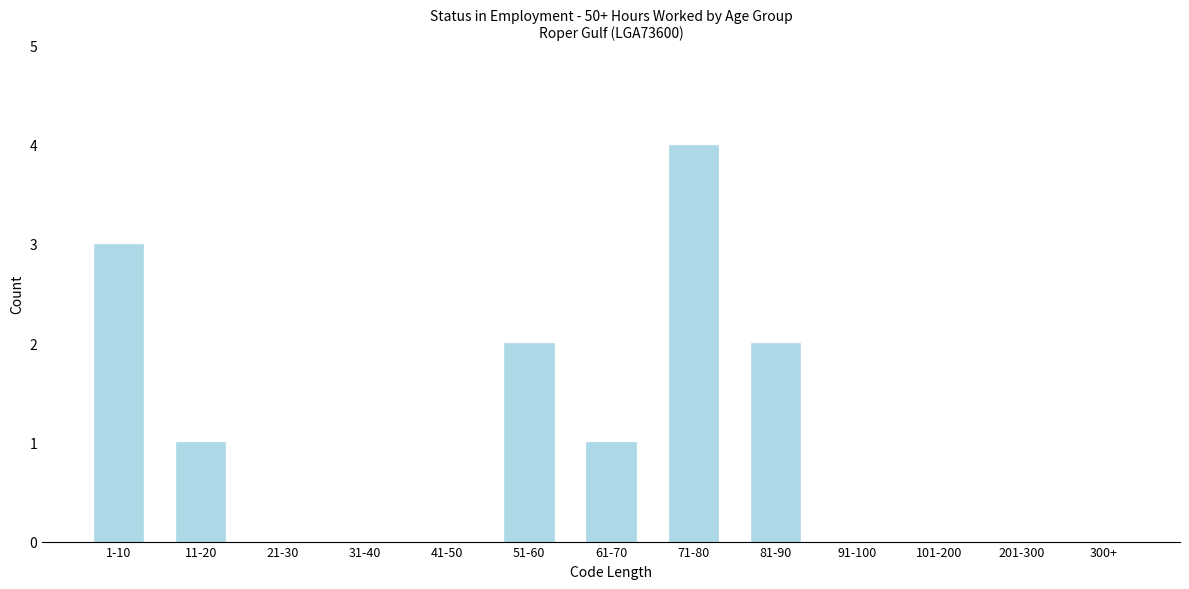

Reading left to right, what are all the values shown in this chart?

1-10=3	11-20=1	21-30=0	31-40=0	41-50=0	51-60=2	61-70=1	71-80=4	81-90=2	91-100=0	101-200=0	201-300=0	300+=0